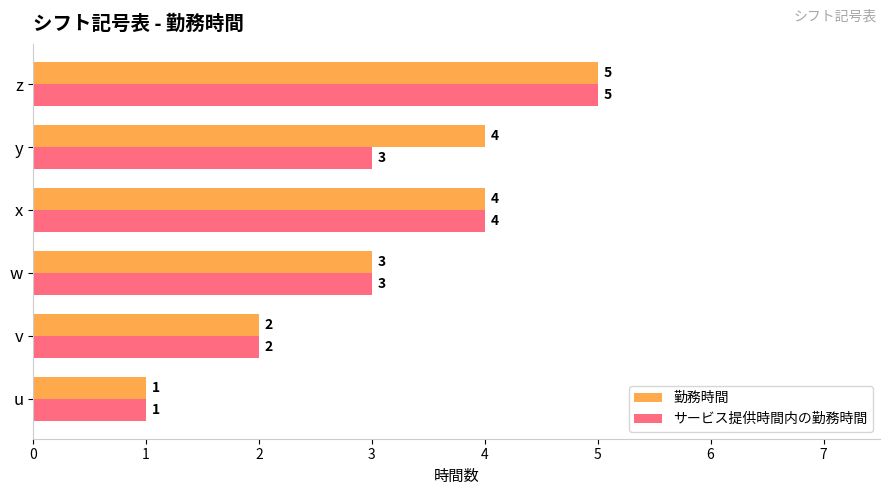

How many サービス提供時間内の勤務時間 values are between 2 and 4?

4